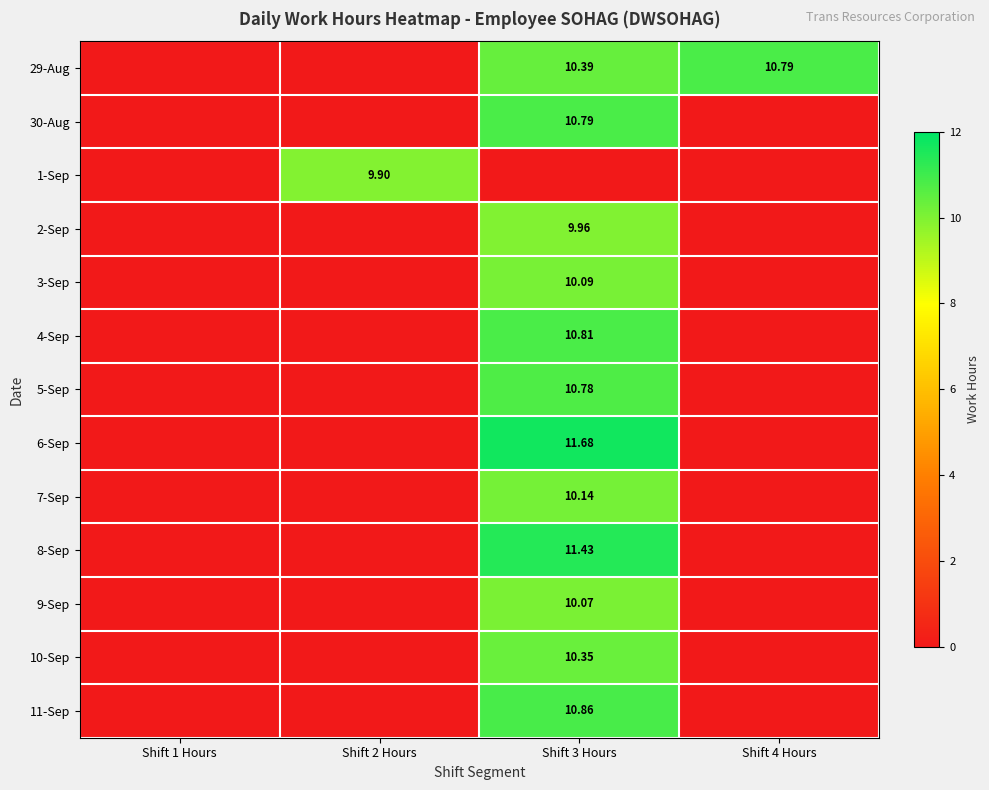

What is the difference between the maximum and minimum values in the 30-Aug series?

10.8